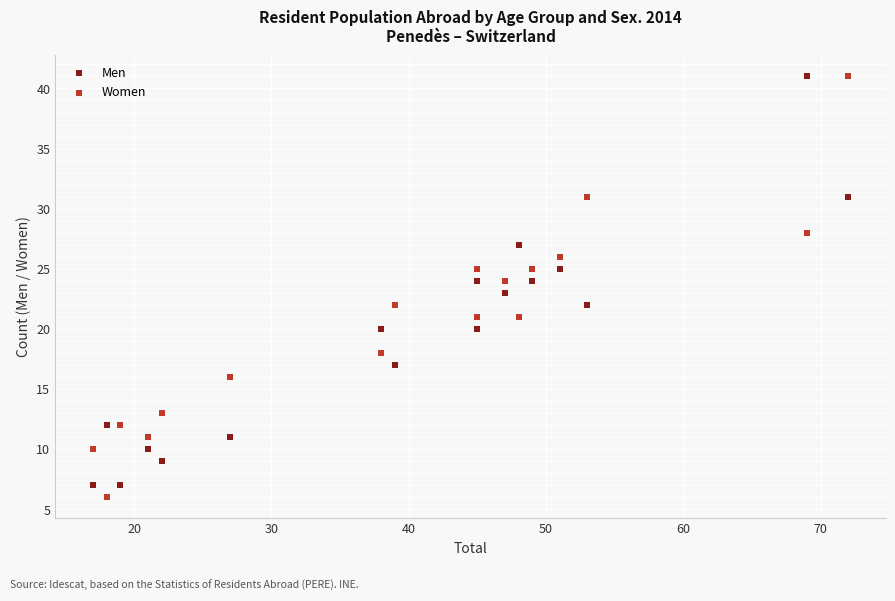

What is the X range (max minus min) for the scatter plot?

55